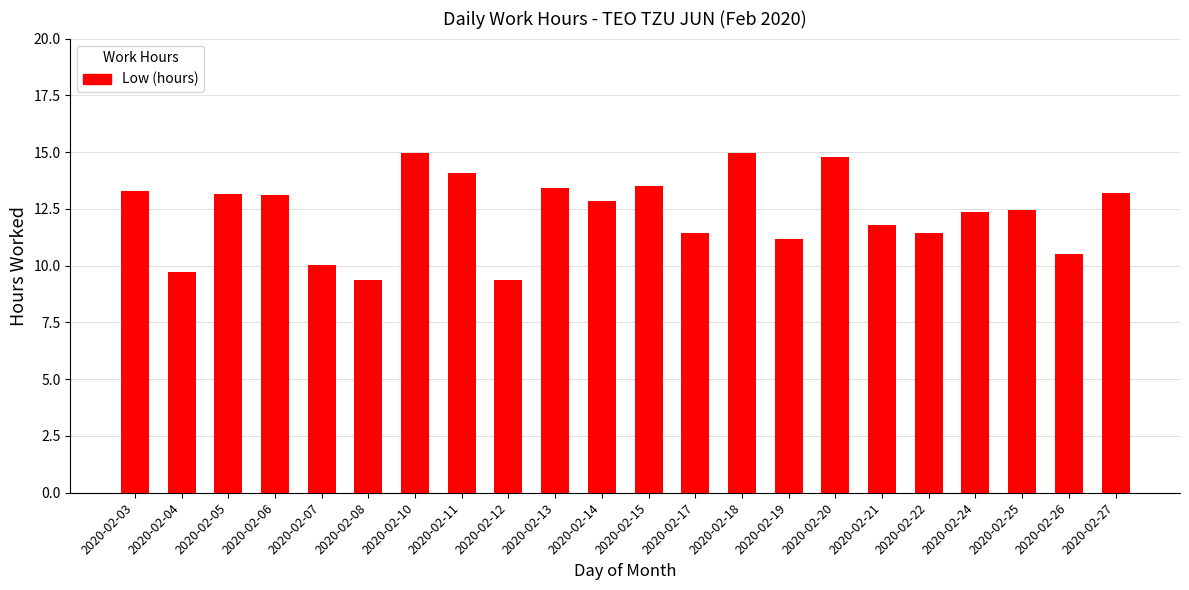

Read the value at 2020-02-21.

11.8